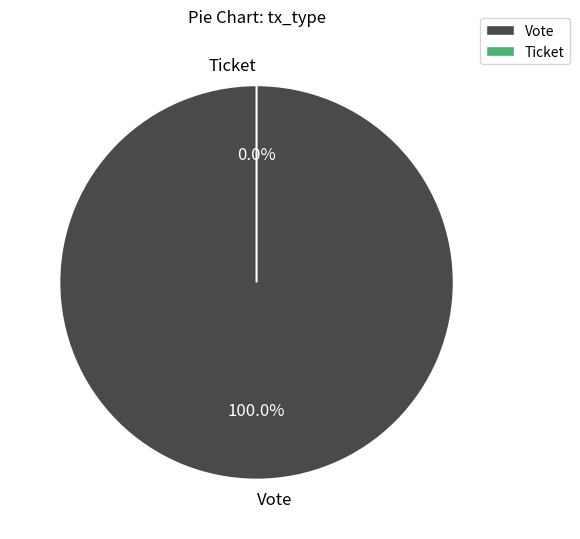

To the nearest percent, what portion does Vote represent?

100%